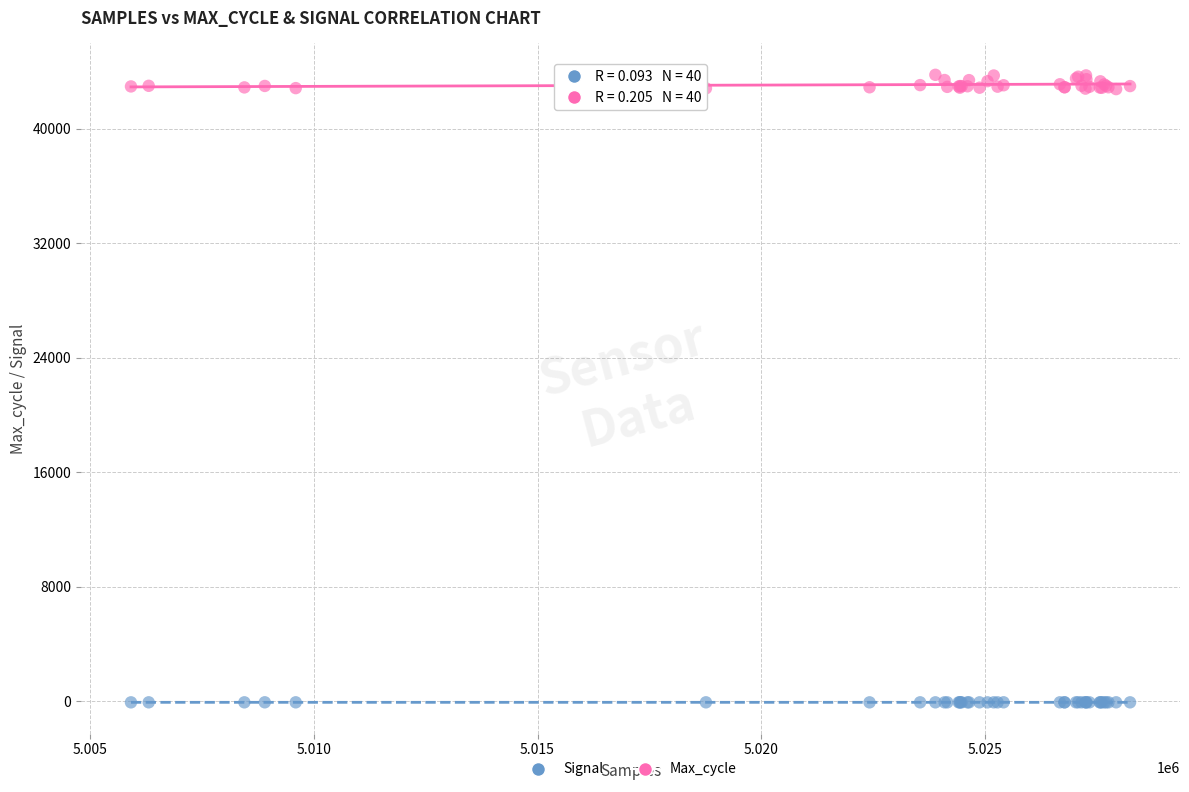

Which series has the widest spread of Y values?

Max_cycle